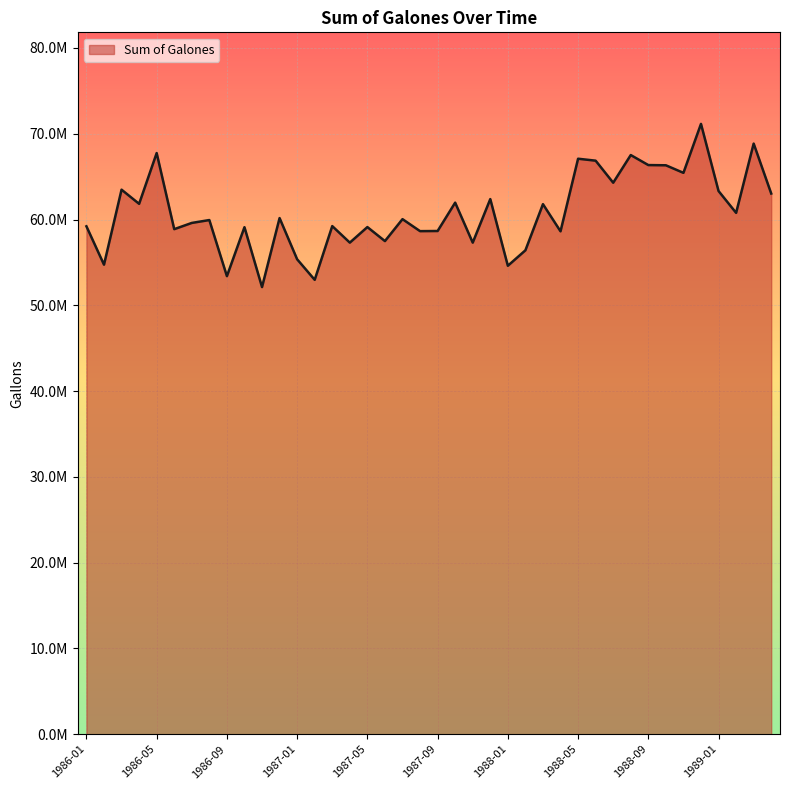

What is the label of the 20th point from the left?

1987-08